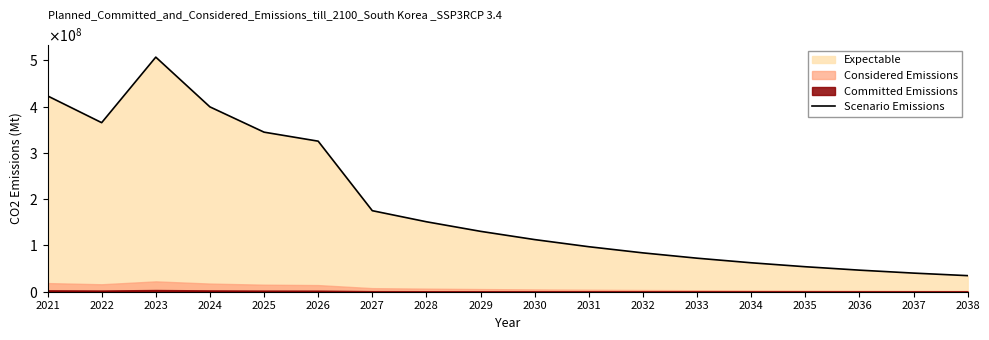

Which label corresponds to the largest value in the chart?

2023